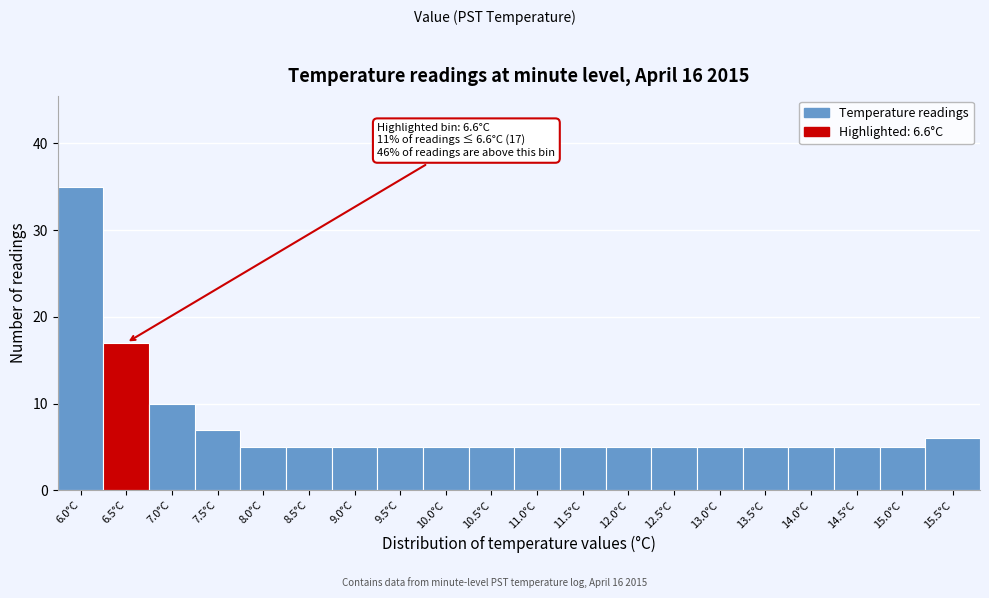

Reading left to right, transcribe all the data shown in this chart.

35	17	10	7	5	5	5	5	5	5	5	5	5	5	5	5	5	5	5	6